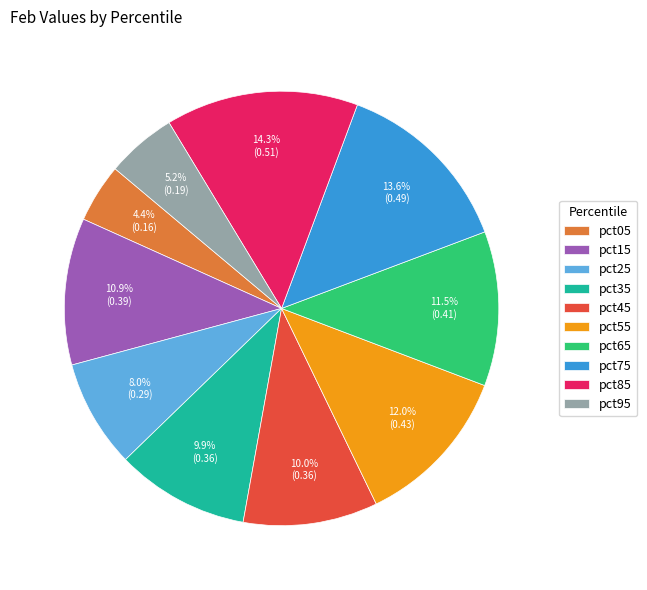

What percentage is the pct25 slice, to the nearest percent?

8%